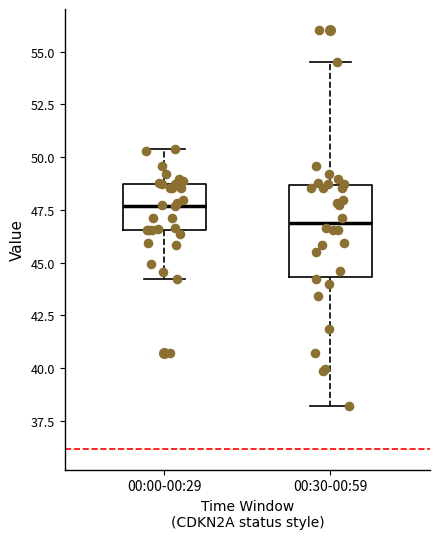

Reading left to right, read every box against the y-axis: the position of its median line, the range the box covers, and the ends of its whiskers. The values are not printed on the chart, so give them approximately, as read against the axis.

00:00-00:29: median 47.5, box 46.5 to 48.5, whiskers 44.0 to 50.5
00:30-00:59: median 47.0, box 44.5 to 48.5, whiskers 38.0 to 54.5